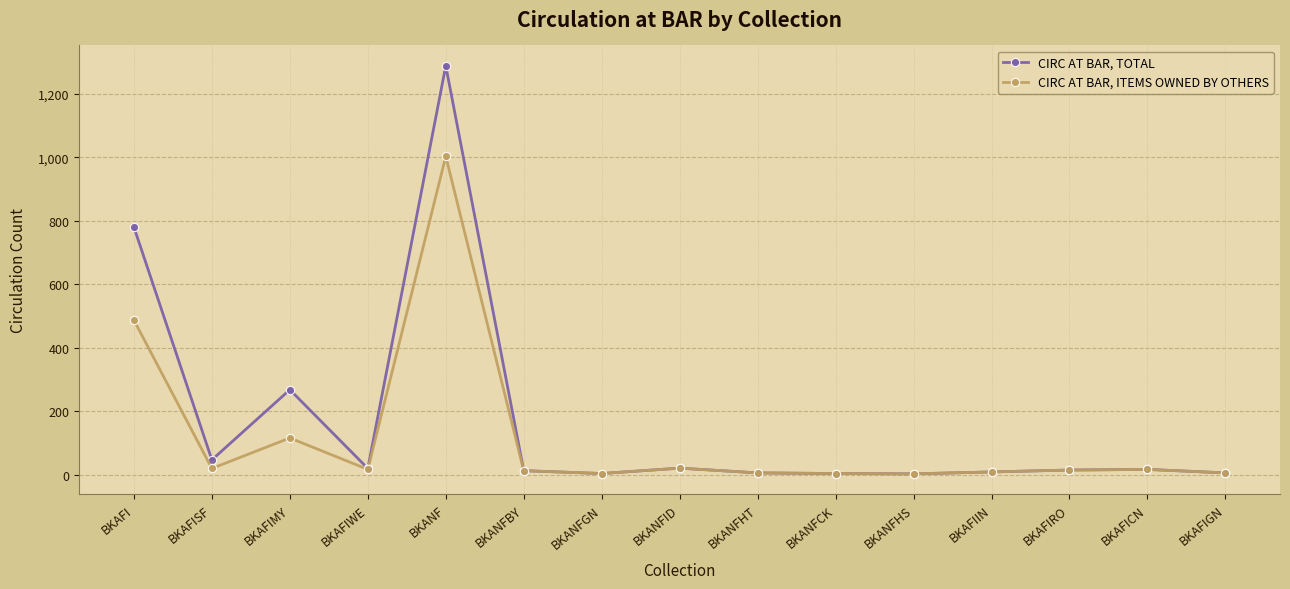

At which category is the sum across all series the highest?

BKANF